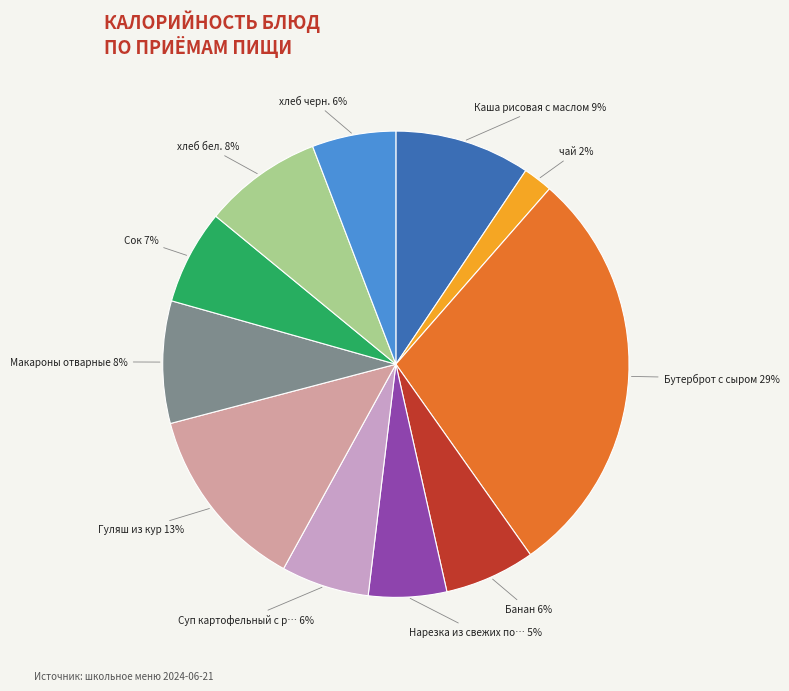

To the nearest percent, what is the average slice percentage?

9%